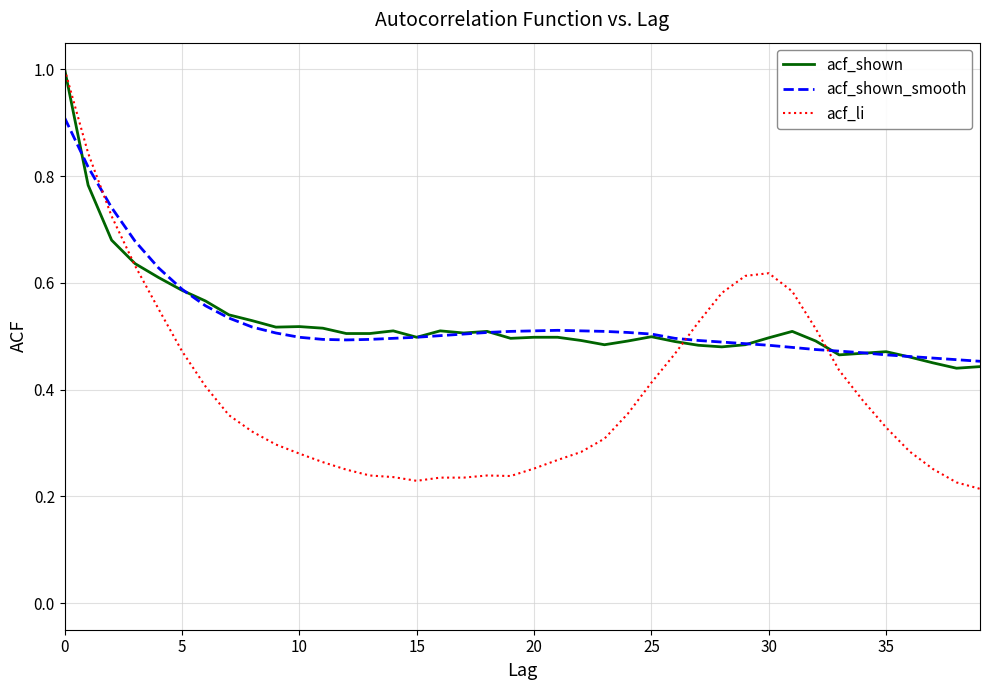

What is the maximum value shown in the chart?

1.0